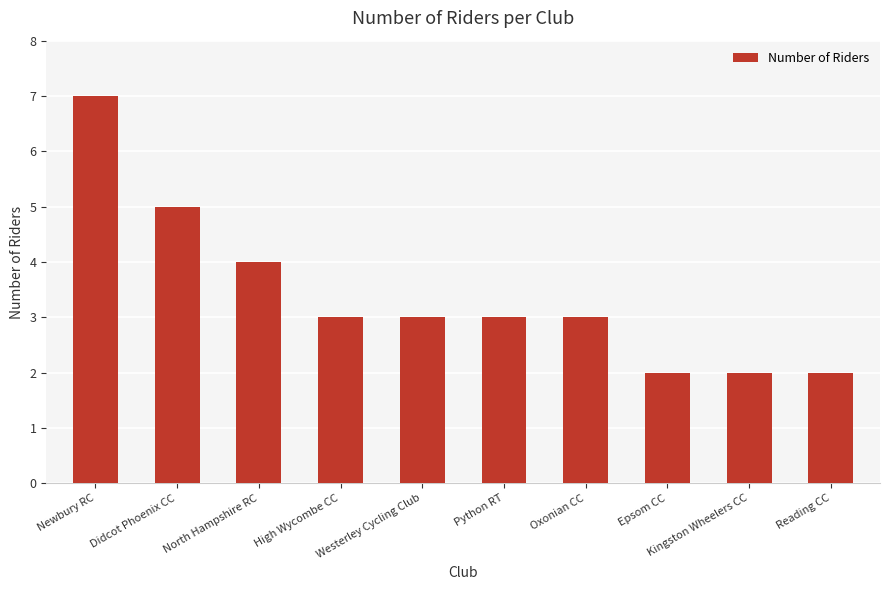

What is the approximate value at North Hampshire RC?

4